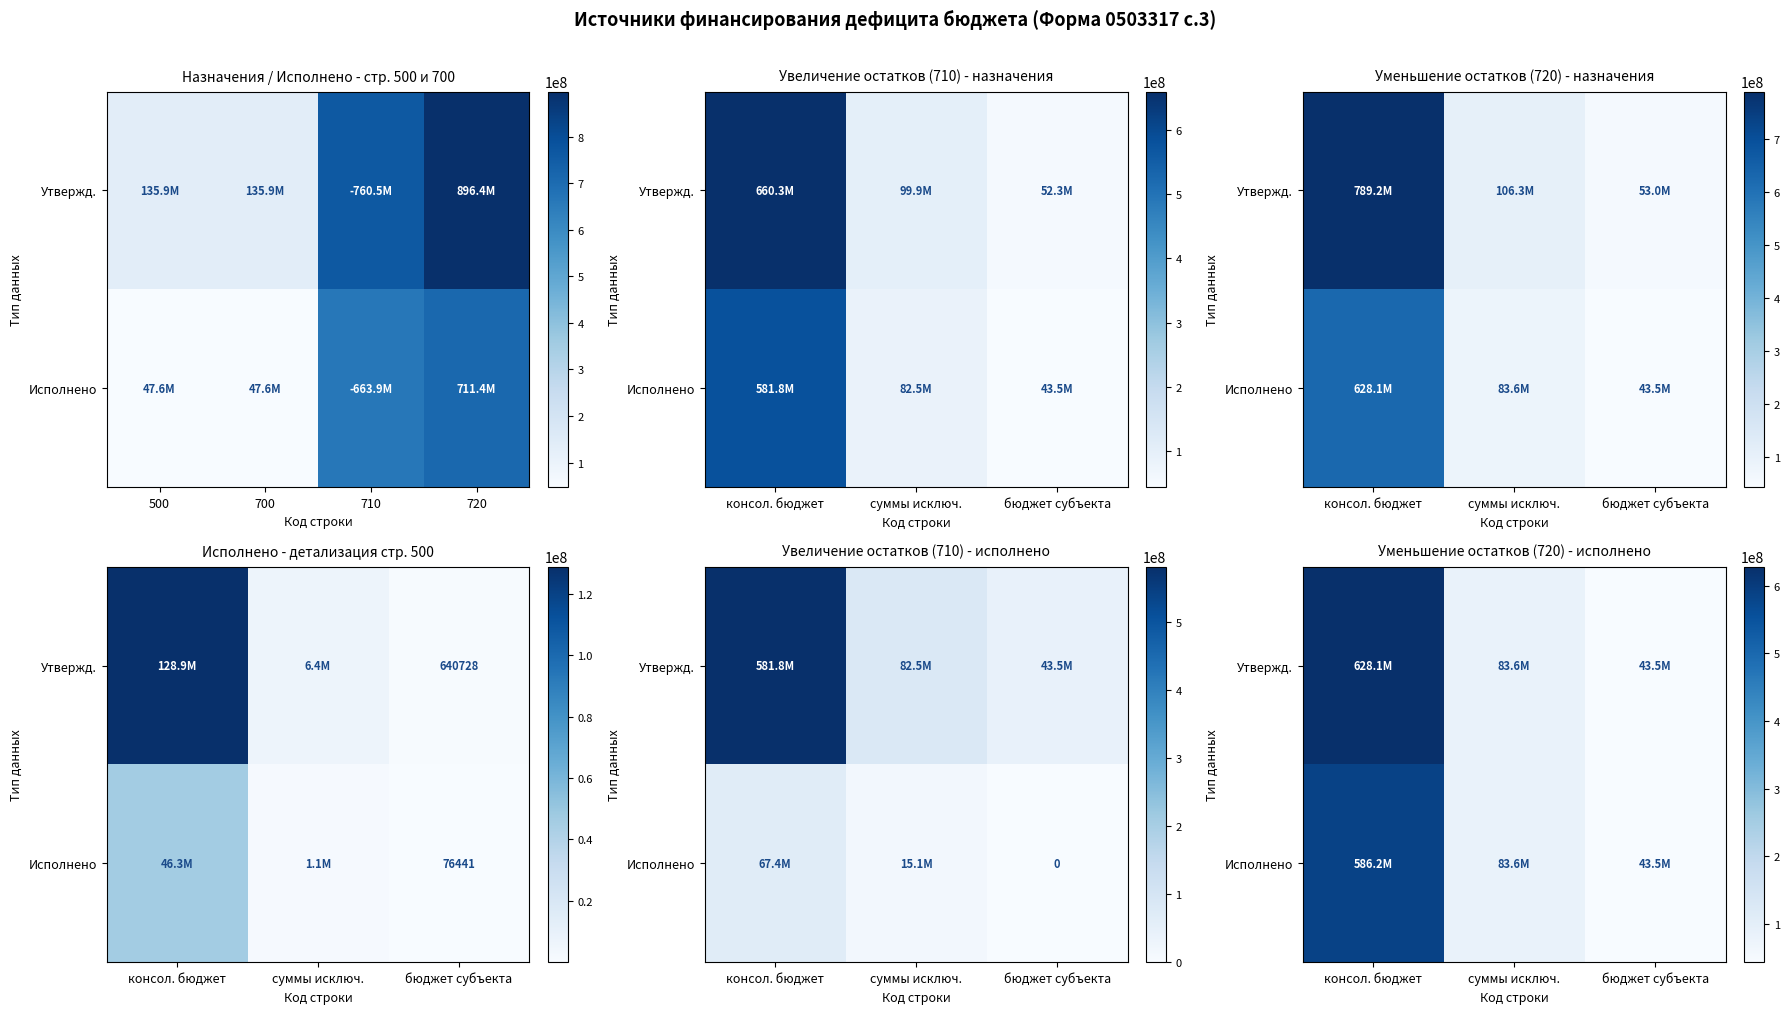

Between консол. бюджет and суммы исключ., which series saw the biggest shift?

Утвержд.